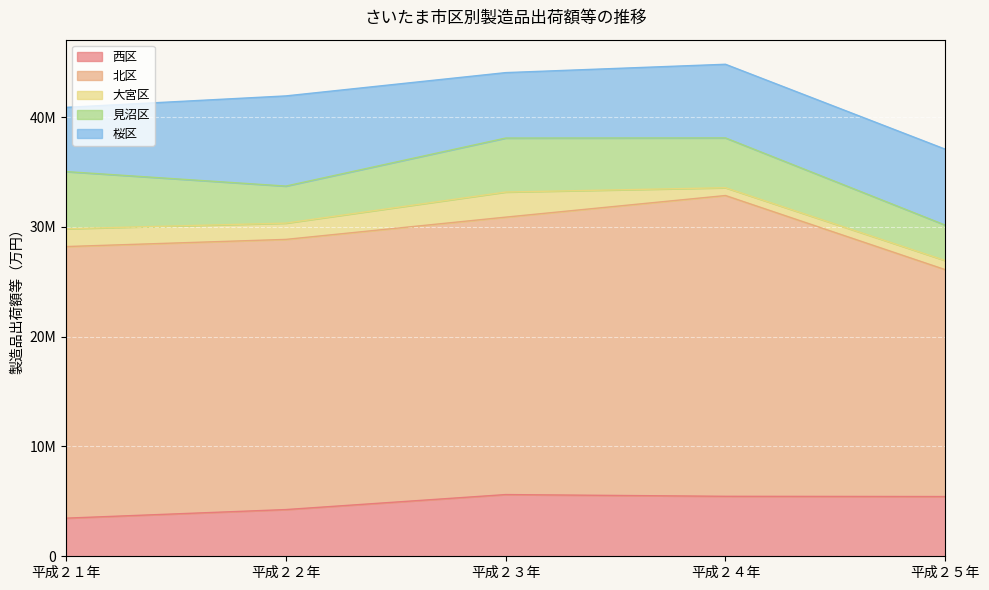

What is the value of the 桜区 point at the 5th from the left?

6914153